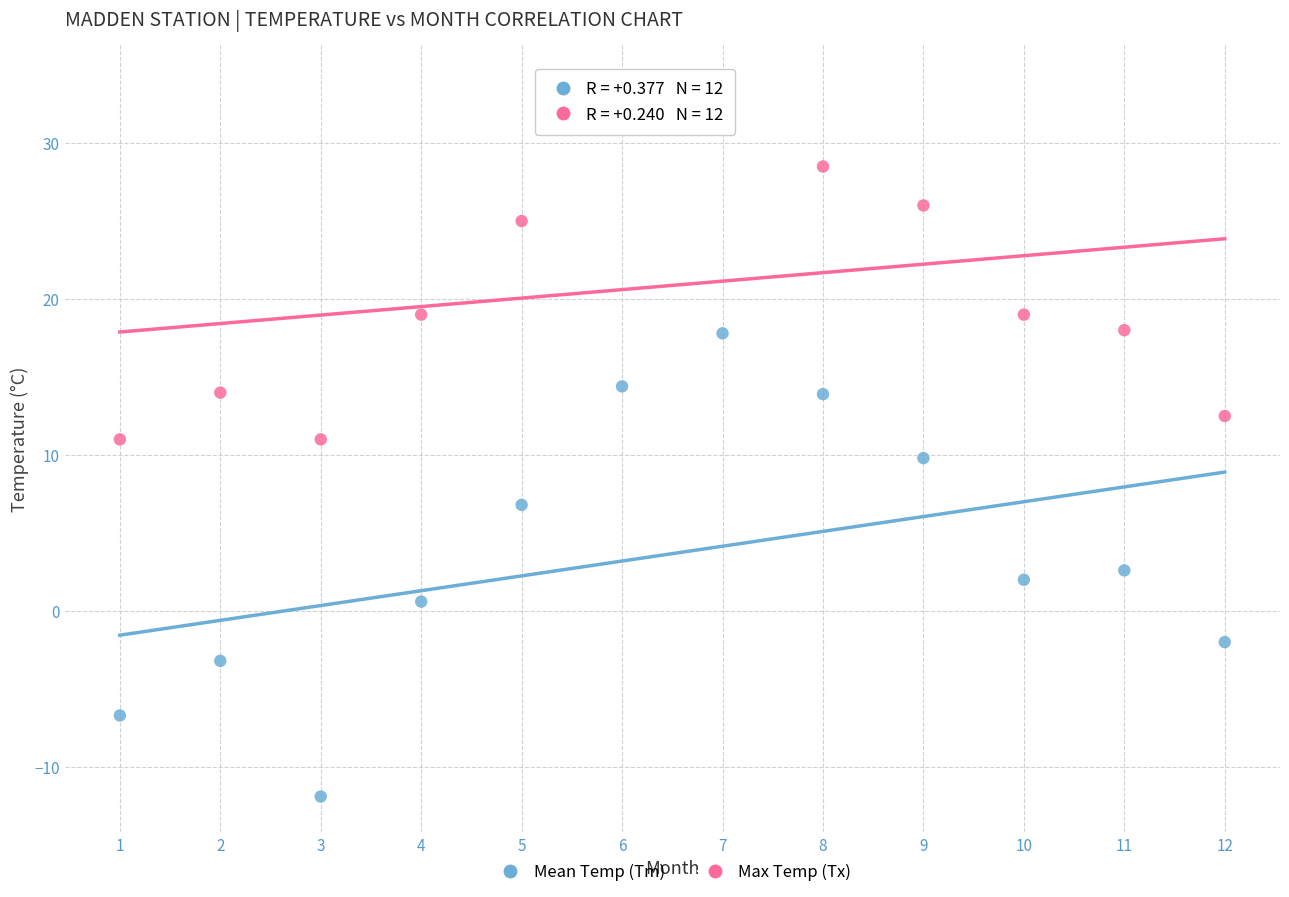

Which series contains the lowest Y value?

Mean Temp (Tm)